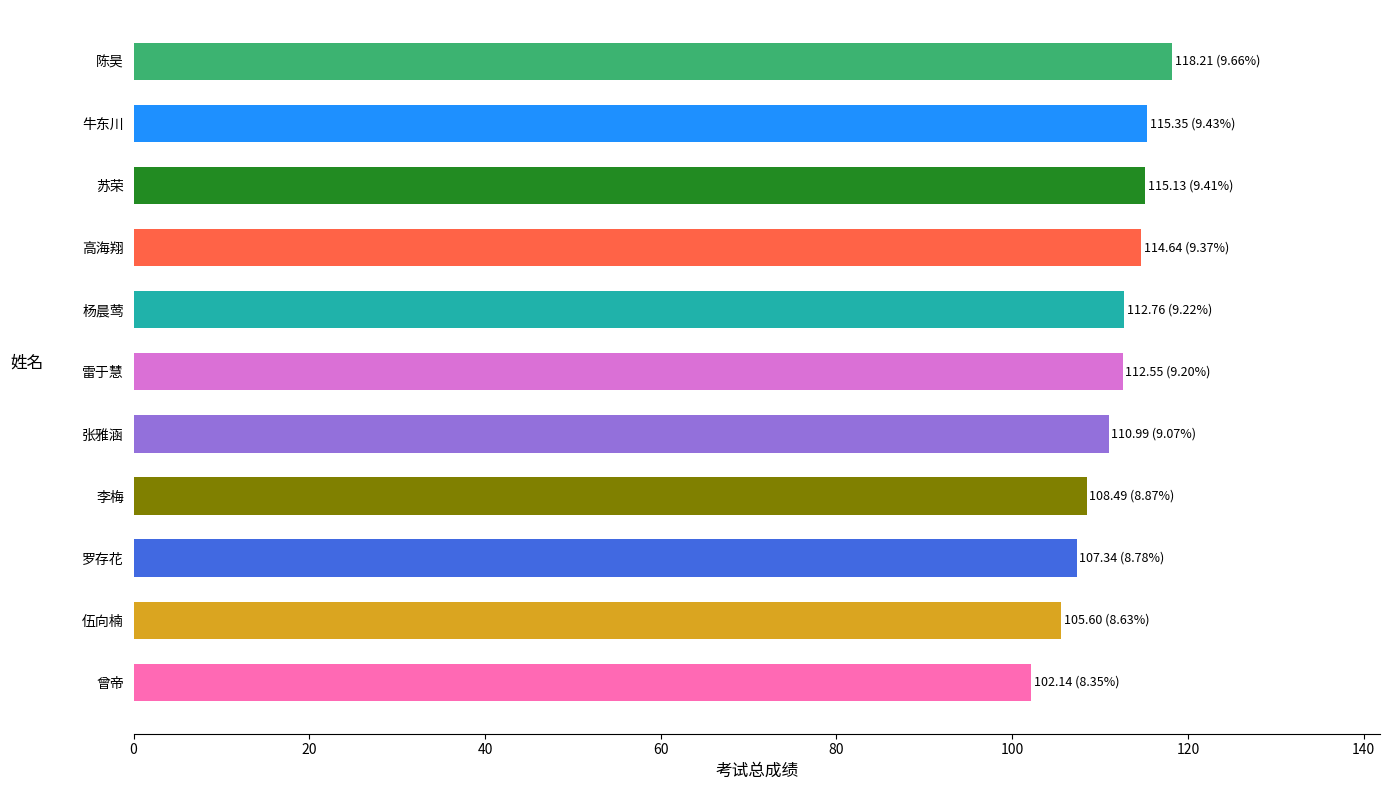

What is the value of the 11th bar from the top?

102.1